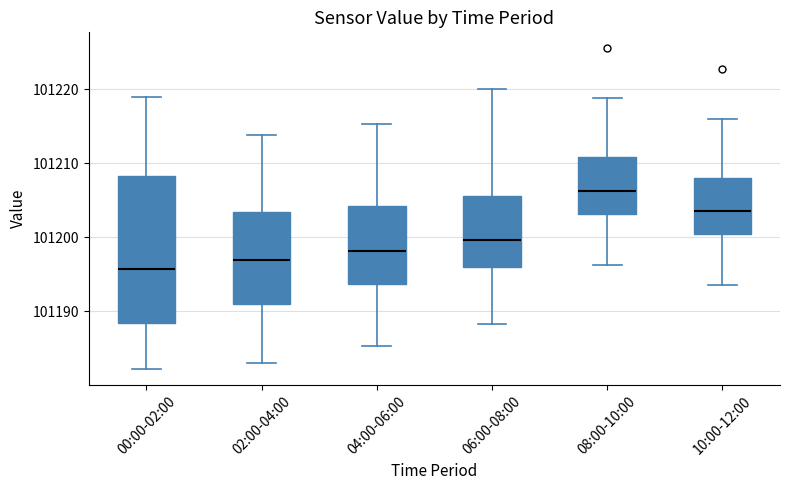

Which box has the lowest median line?

00:00-02:00